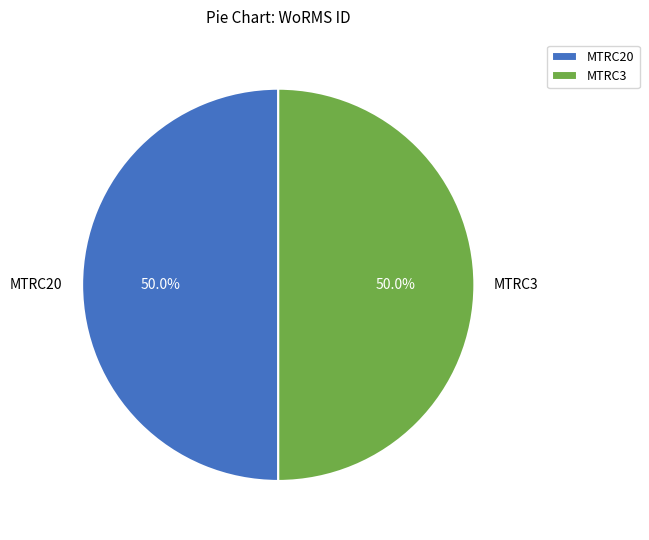

What is the ratio of the value at MTRC3 to the value at MTRC20?

1.0